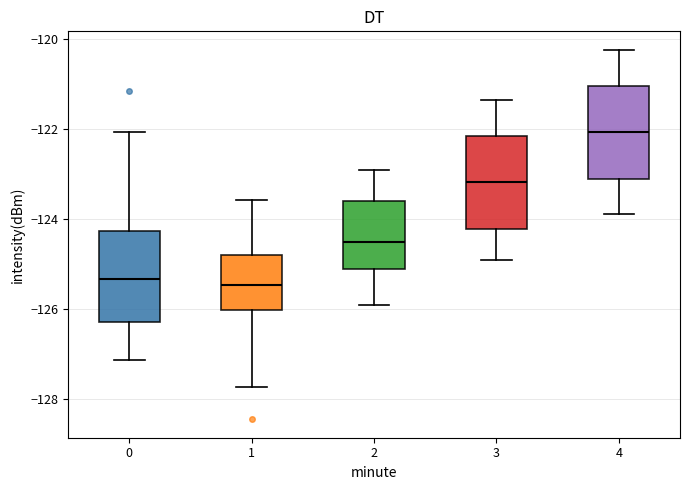

Reading left to right, read every box against the y-axis: the position of its median line, the range the box covers, and the ends of its whiskers. The values are not printed on the chart, so give them approximately, as read against the axis.

0: median -125.4, box -126.2 to -124.2, whiskers -127.2 to -122.0
1: median -125.4, box -126.0 to -124.8, whiskers -127.8 to -123.6
2: median -124.6, box -125.0 to -123.6, whiskers -126.0 to -123.0
3: median -123.2, box -124.2 to -122.2, whiskers -125.0 to -121.4
4: median -122.0, box -123.0 to -121.0, whiskers -123.8 to -120.2